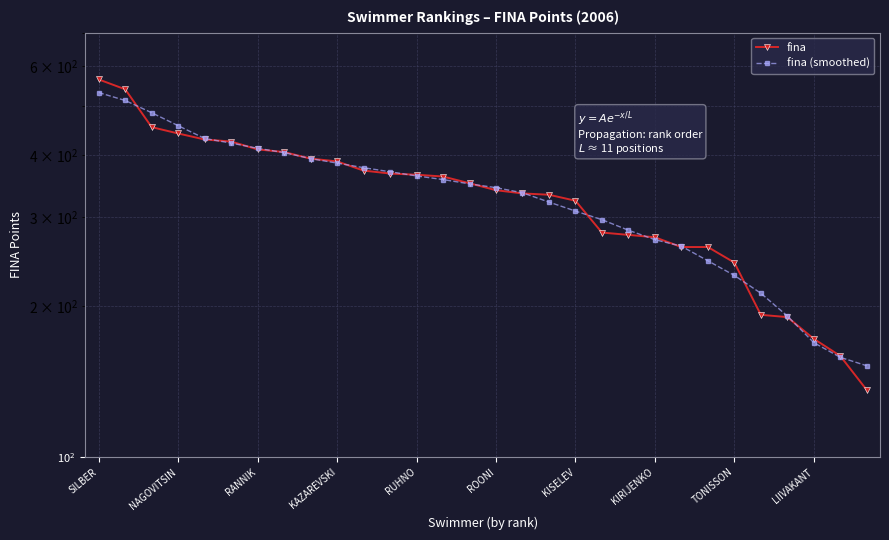

How many distinct data groups are displayed?

2